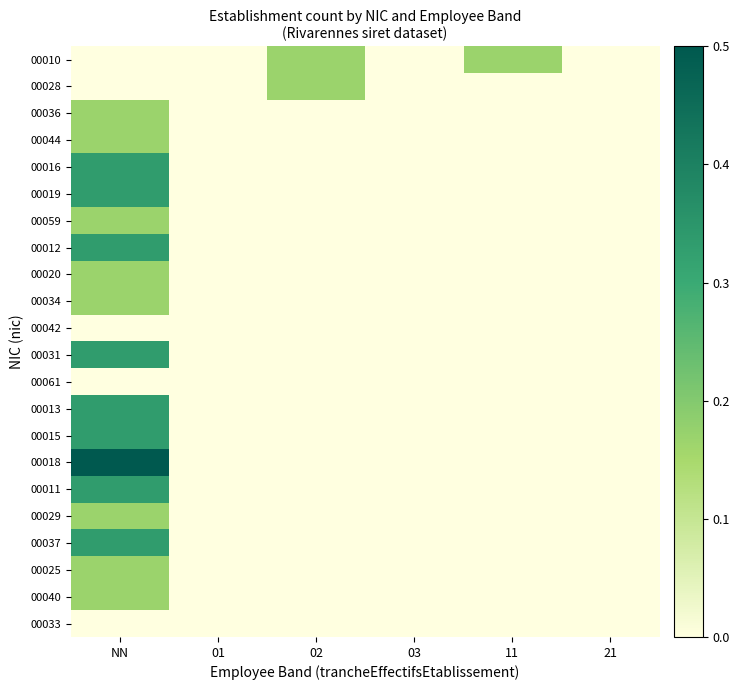

At how many categories does at least one series exceed 0?

3